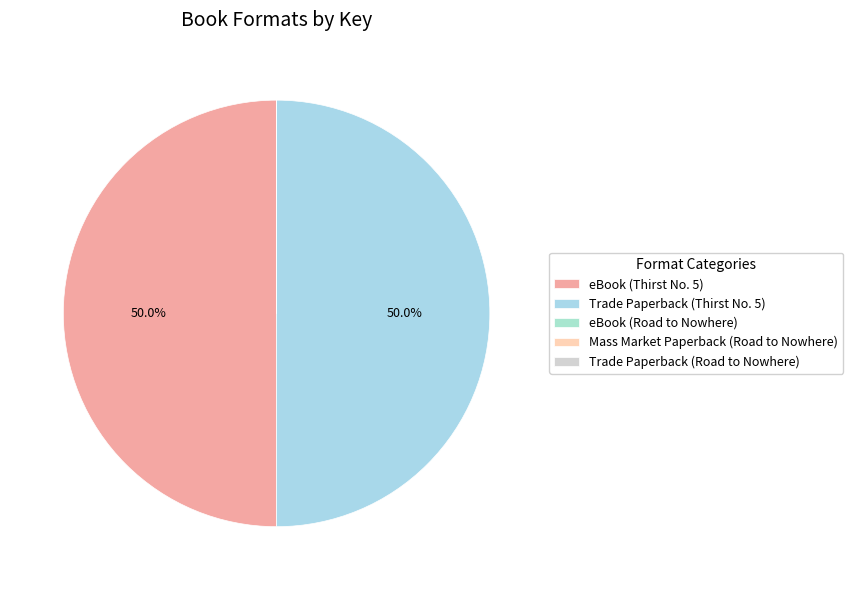

Is there a majority slice in this chart?

No